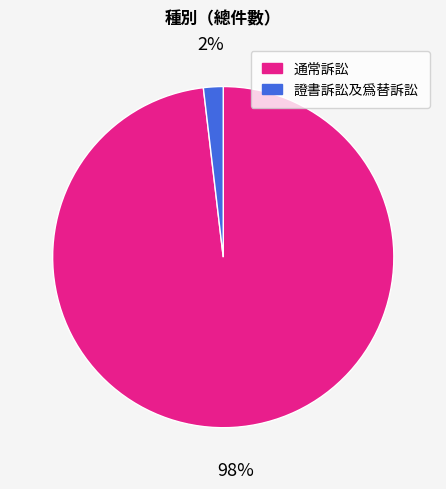

To the nearest percent, what is the average slice percentage?

50%